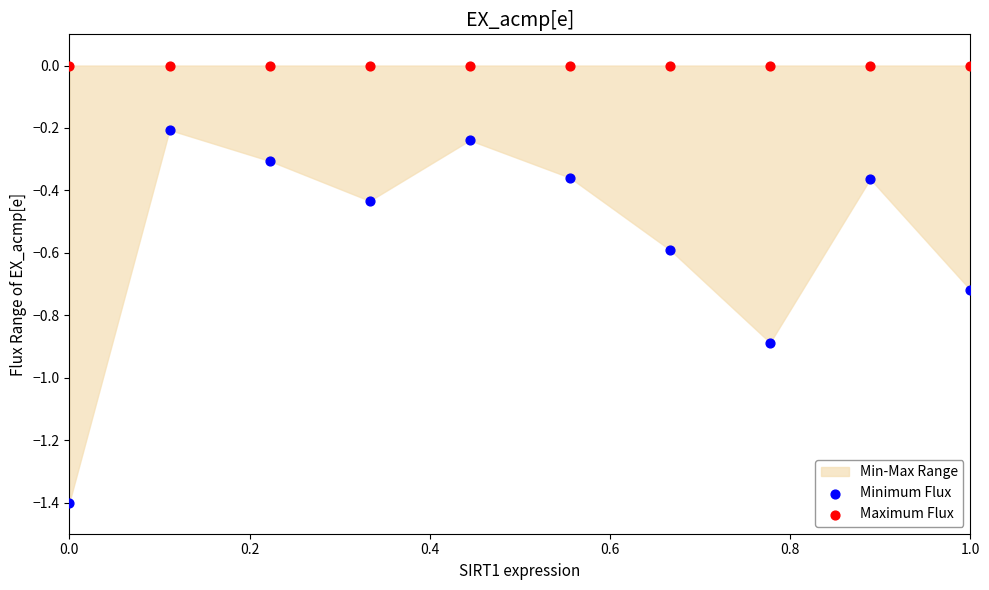

Which series reaches the minimum Y coordinate?

Minimum Flux